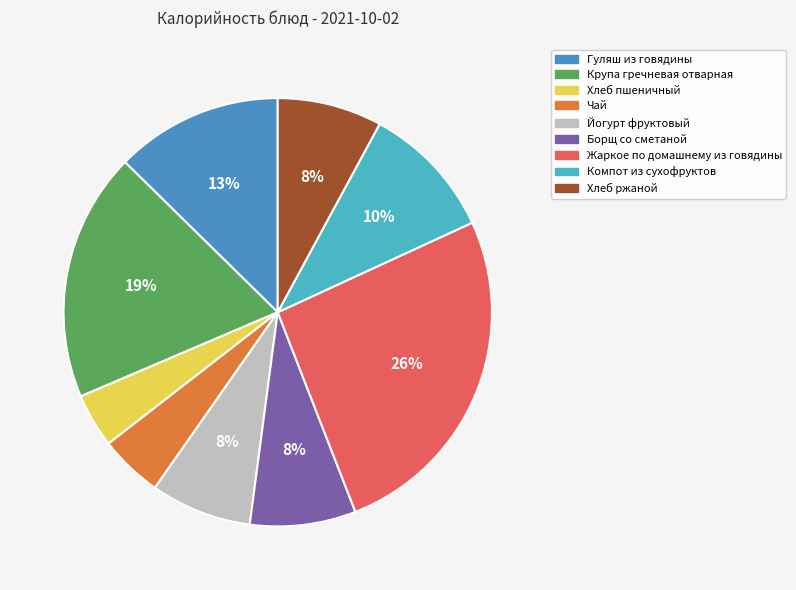

To the nearest percent, what percentage of the pie is Чай?

5%